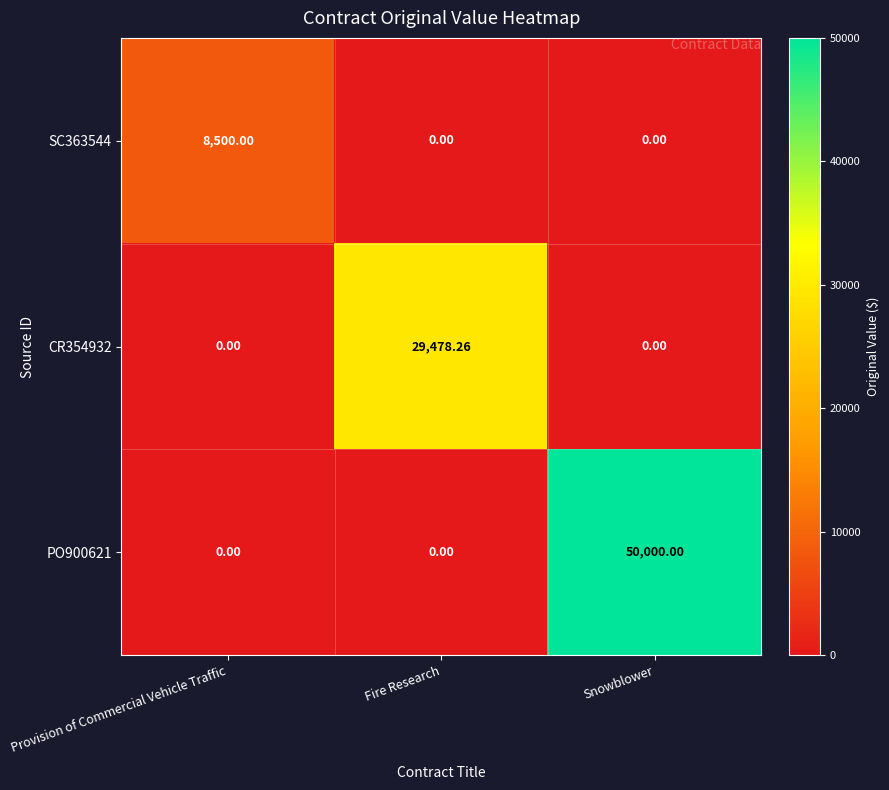

Which series has the largest total across all categories?

PO900621